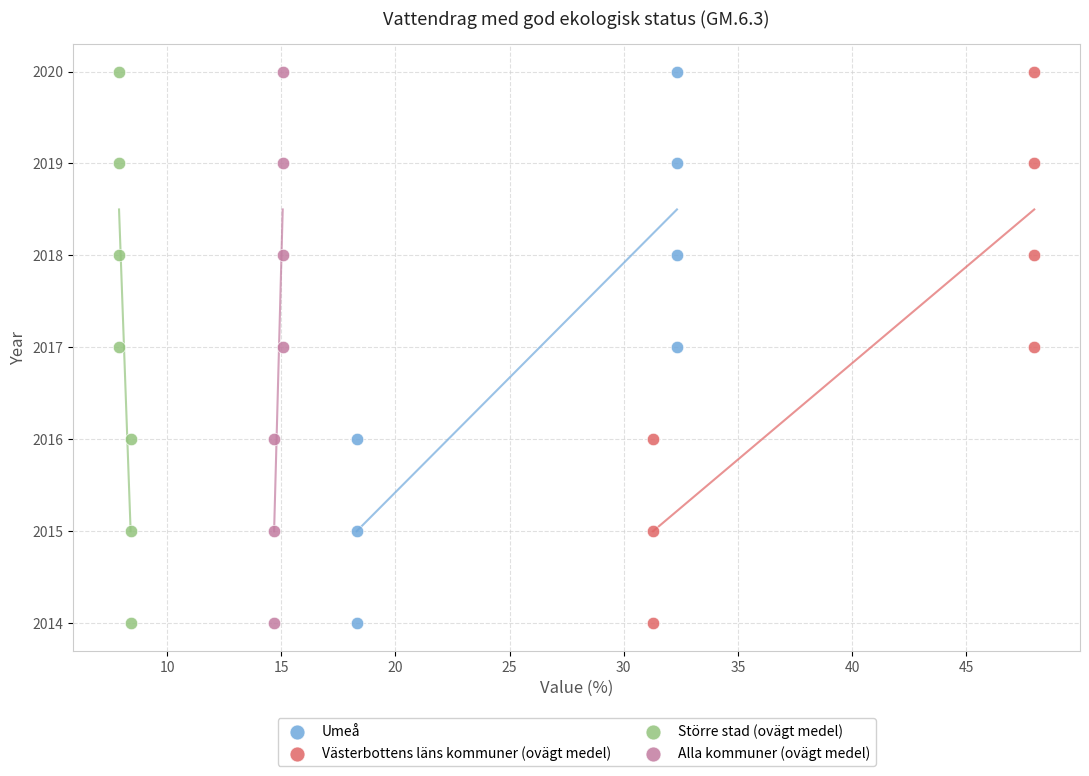

What are all the series names shown in the legend?

Umeå, Västerbottens läns kommuner (ovägt medel), Större stad (ovägt medel), Alla kommuner (ovägt medel)